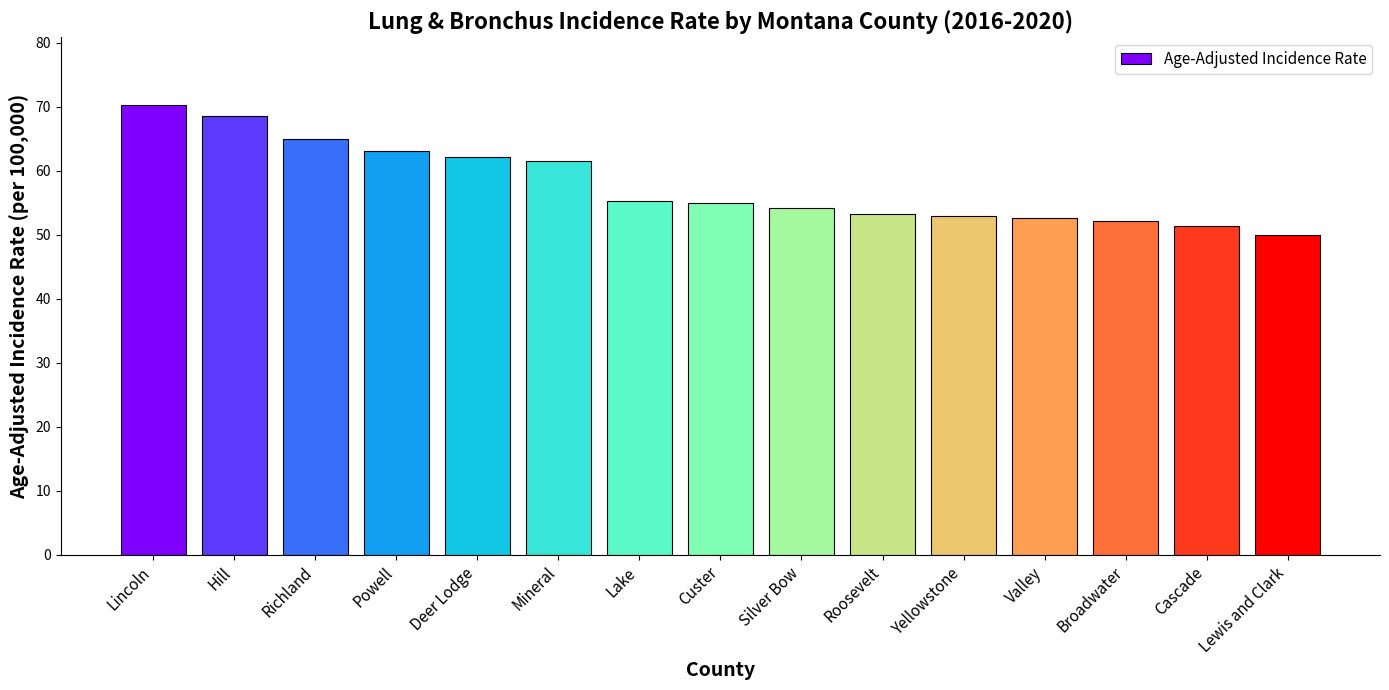

Between Hill and Lewis and Clark, which is larger?

Hill